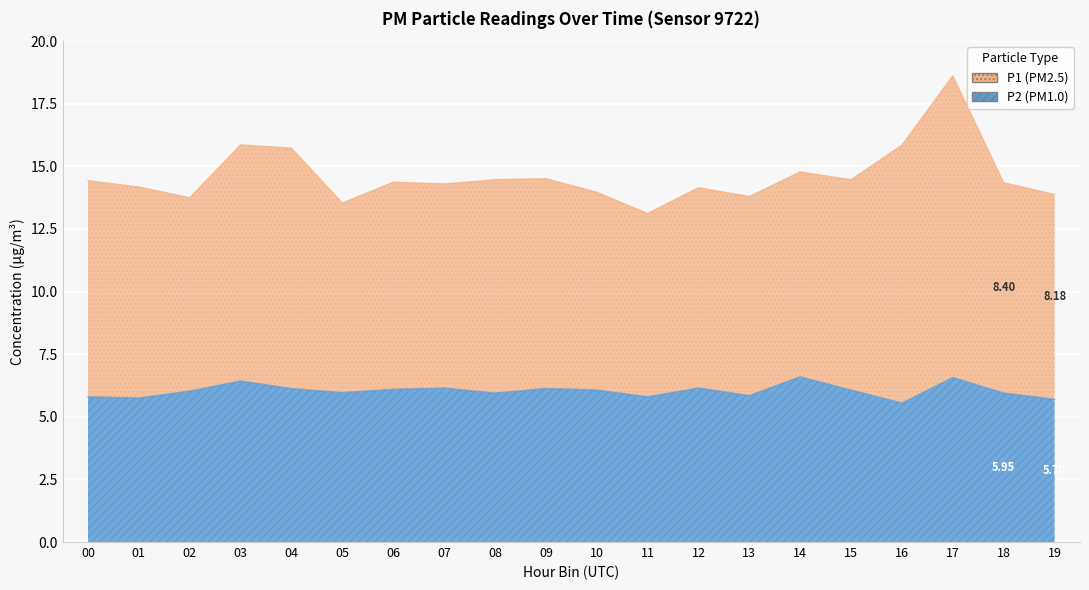

List the labels in order of value, smallest first.

16, 19, 01, 00, 11, 13, 08, 18, 05, 02, 10, 15, 06, 04, 09, 07, 12, 03, 17, 14